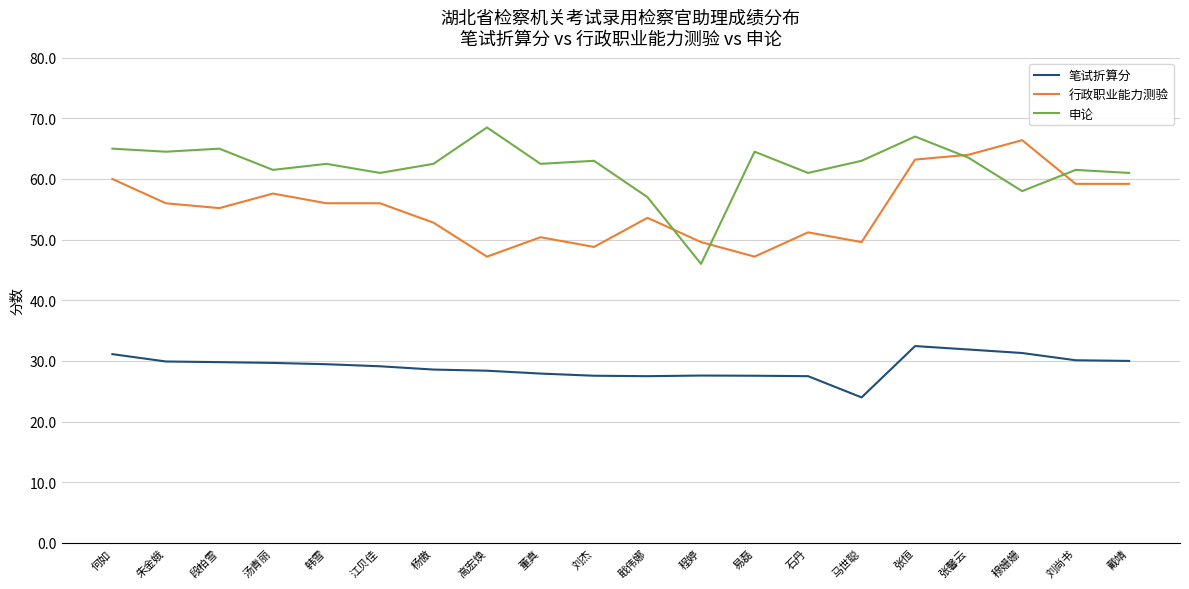

What position from the left is 刘尚书?

19